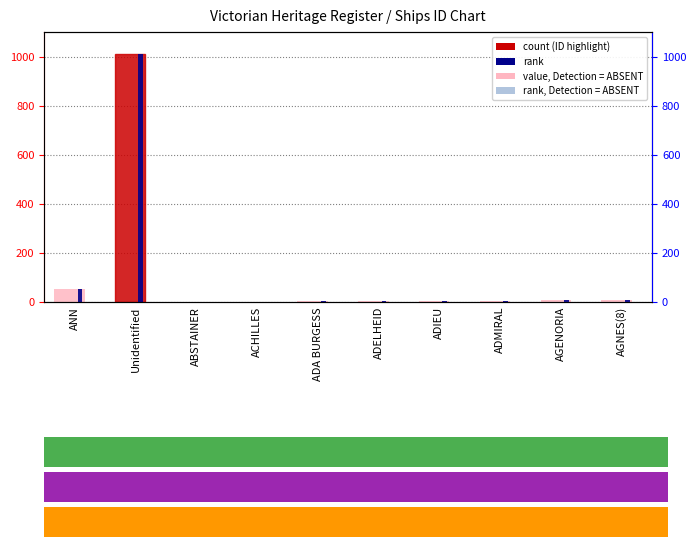

What are all the series names shown in the legend?

value, ID, rank, ID